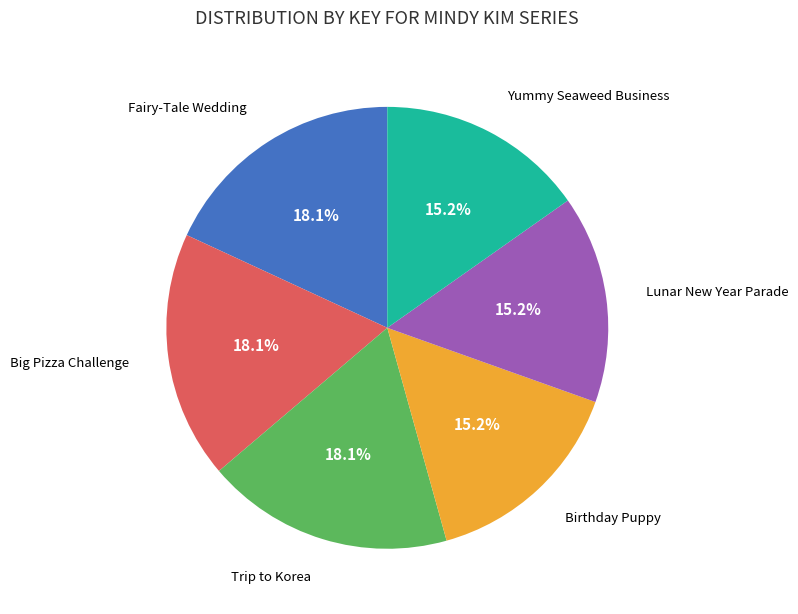

Does any single category account for the majority?

No